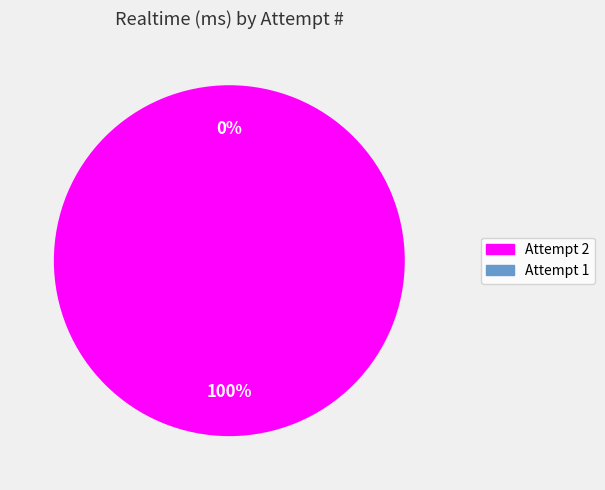

To the nearest percent, what percentage of the pie is Attempt 2?

100%